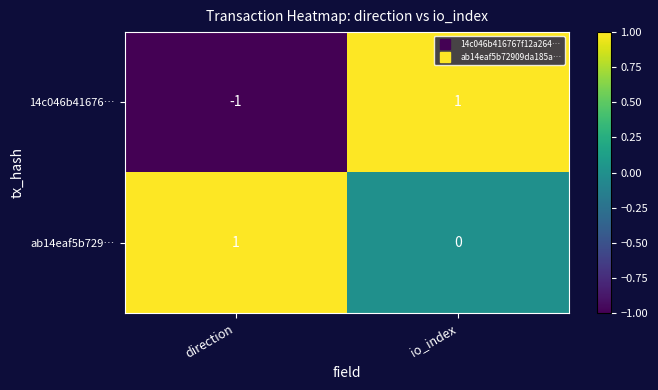

Count the number of categories in the chart.

2